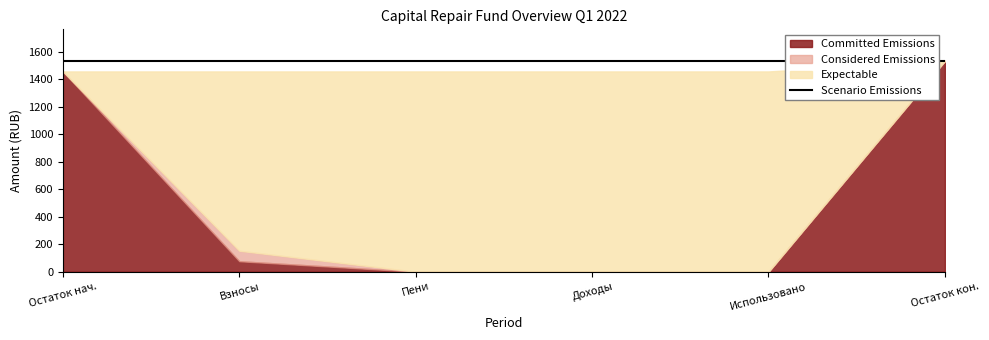

What is the difference between the maximum and minimum values in the Committed Emissions series?

1534.9